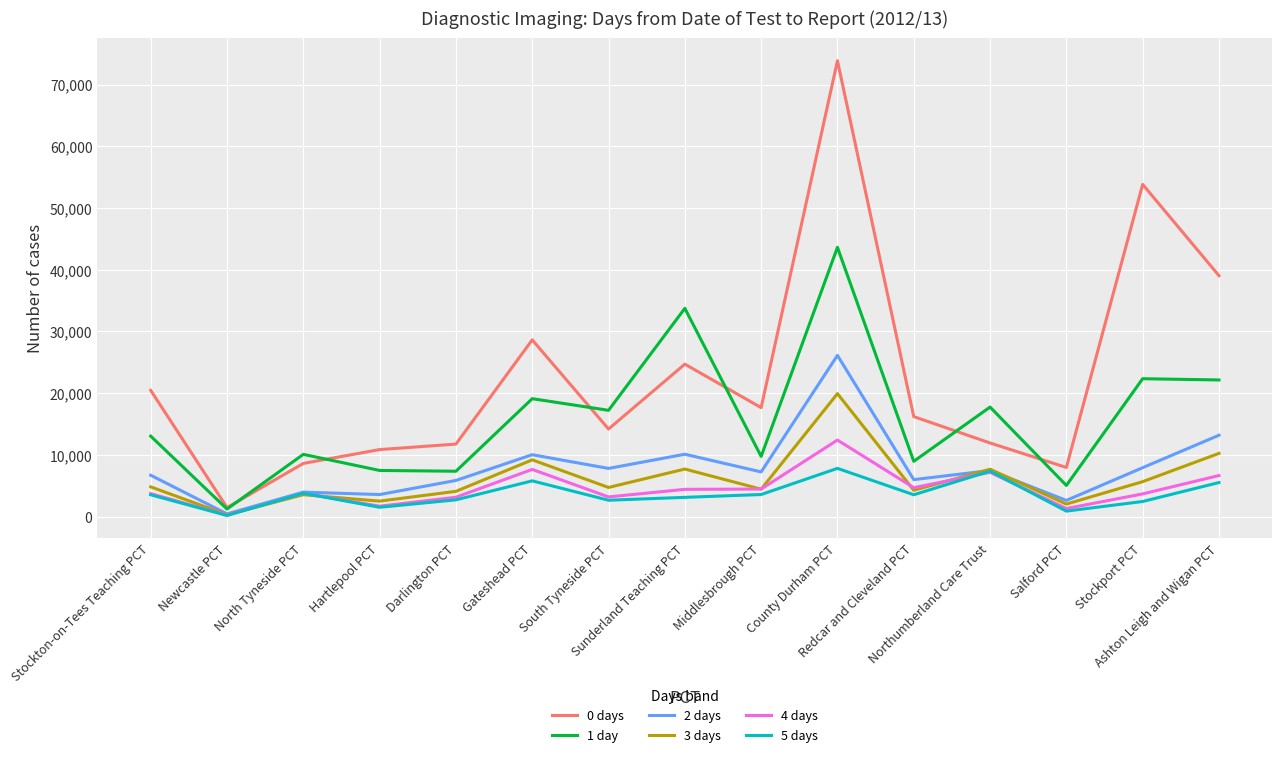

Is it true that 5 days equals 9485 at Ashton Leigh and Wigan PCT?

False